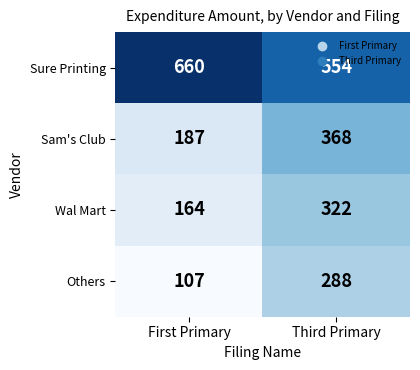

What is the minimum value shown in the chart?

107